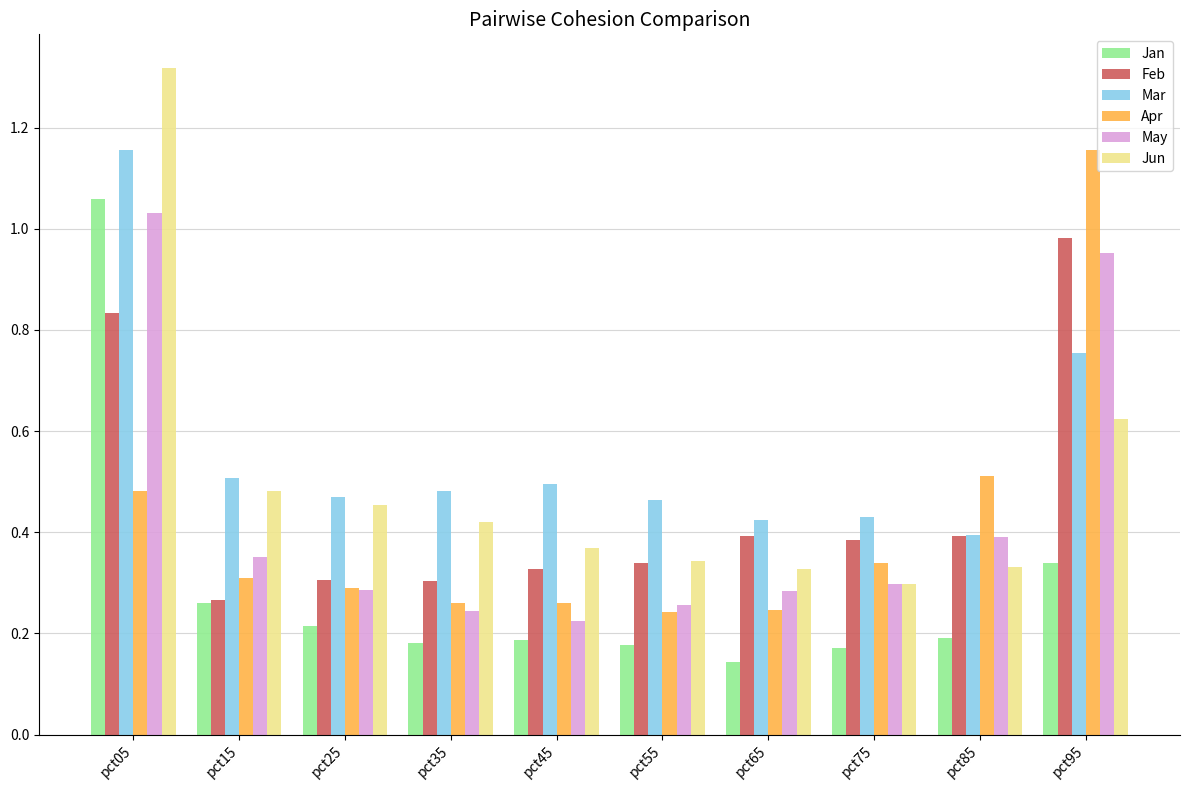

Rank the series at pct45 from lowest to highest value.

Jan, May, Apr, Feb, Jun, Mar